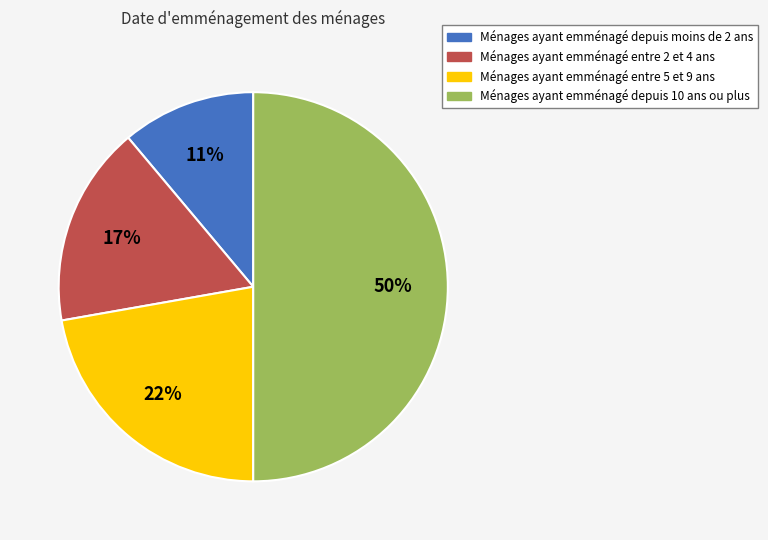

To the nearest percent, what is the difference between the largest and smallest slice percentages?

39%